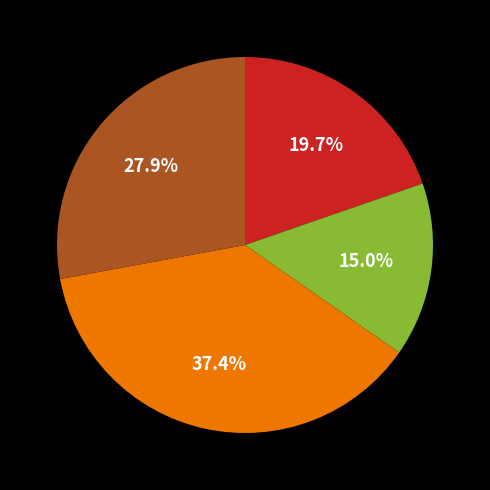

Is there any slice that represents more than half of the pie?

No